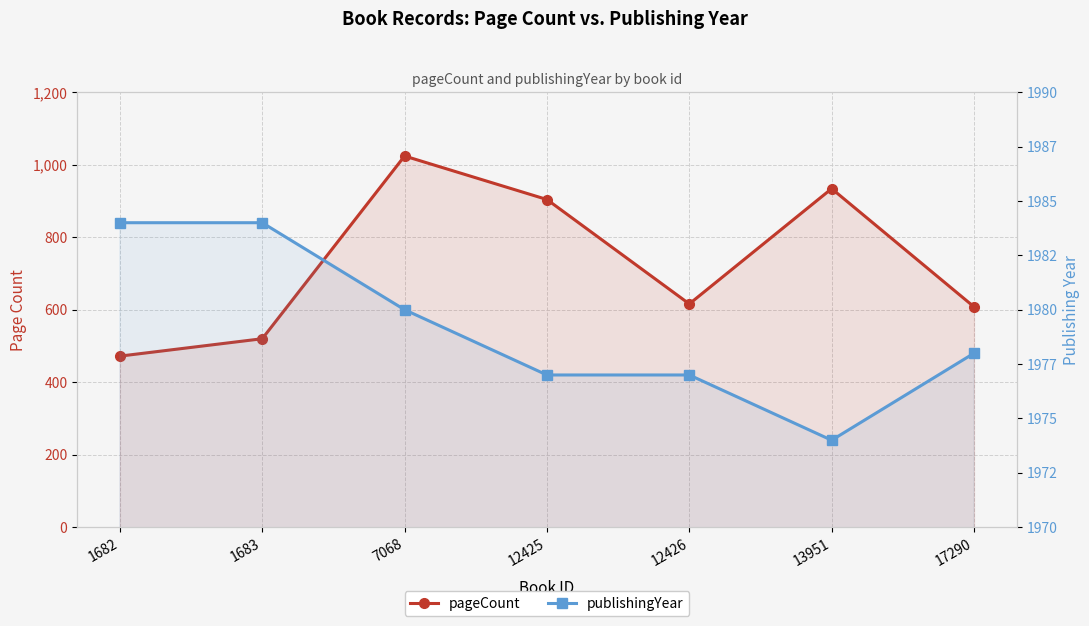

Which series changed the most between 7068 and 12425?

pageCount